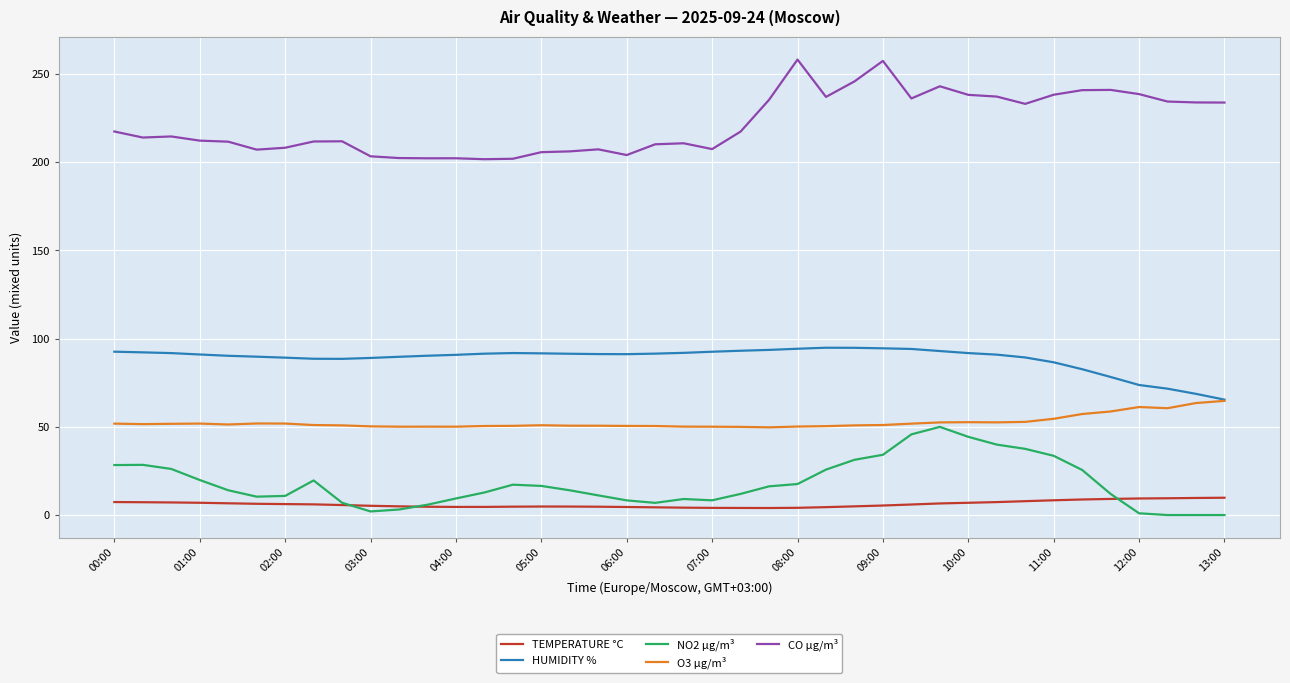

True or false: TEMPERATURE °C and CO µg/m³ cross at least once.

False